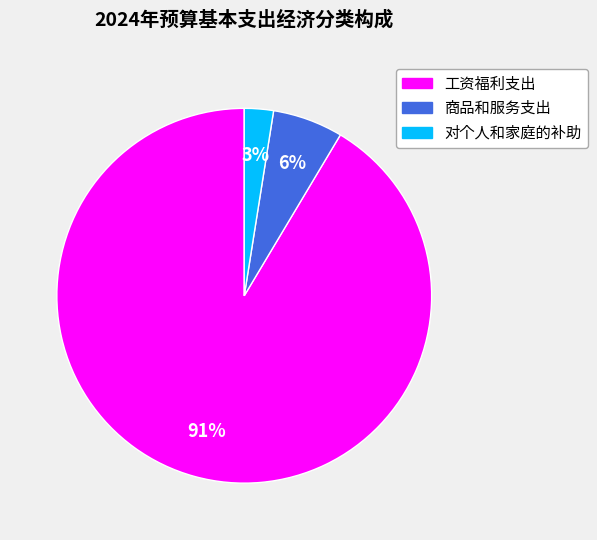

Between 工资福利支出 and 商品和服务支出, which is larger?

工资福利支出